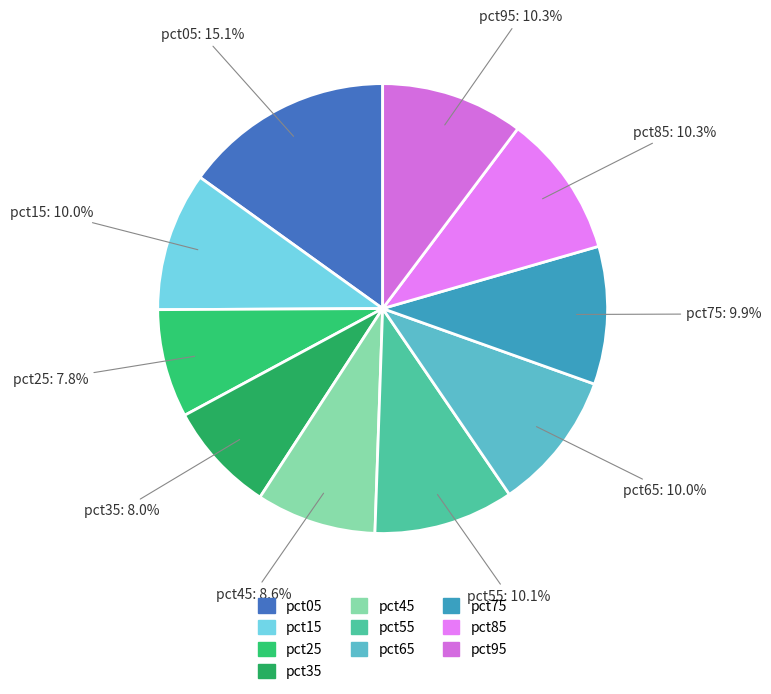

Combined, do pct95 and pct65 account for over 50%?

No